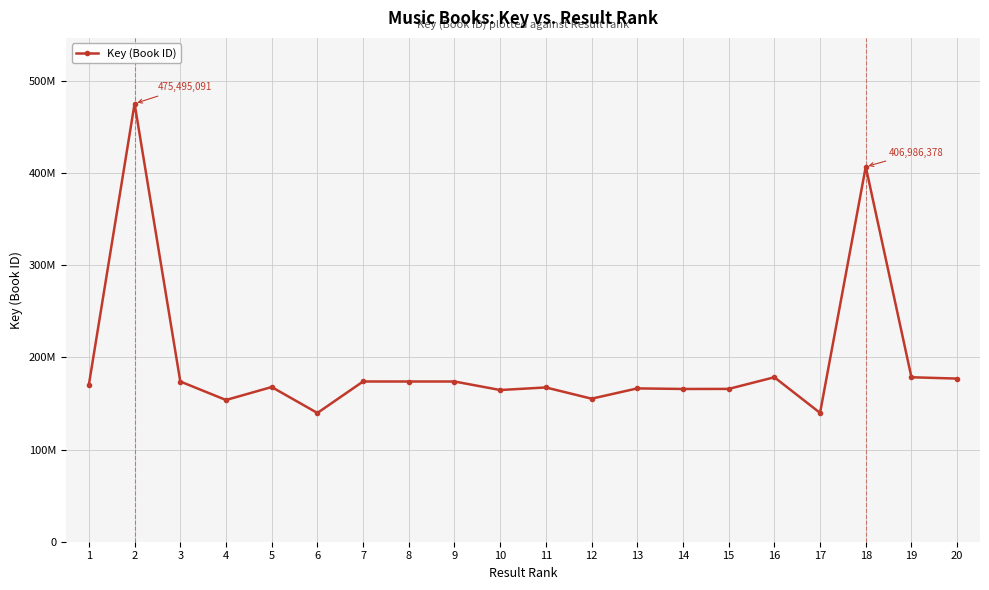

What is the maximum value shown in the chart?

475495091